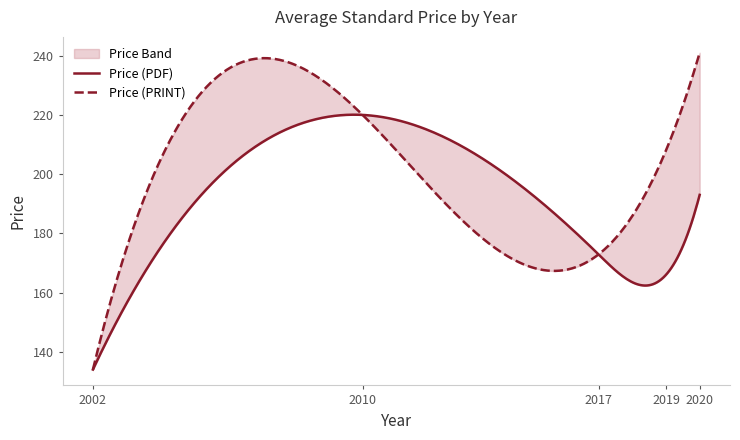

What is the value of the Price (PRINT) point at the 1st from the left?

134.0